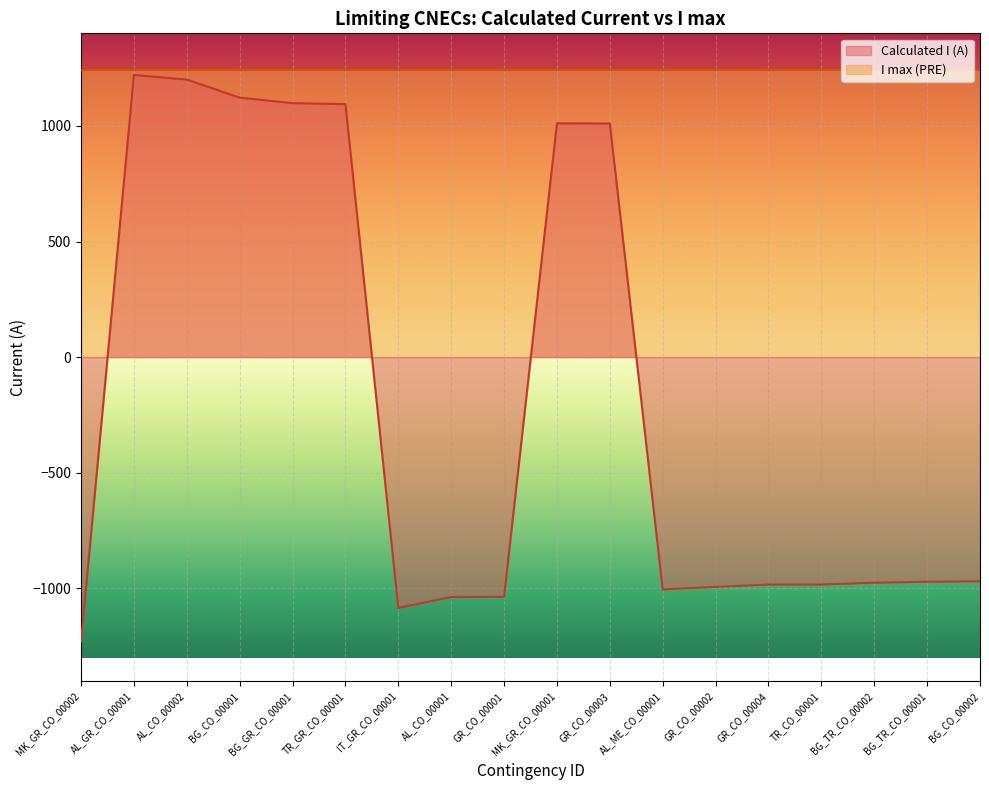

What is the average value?

-195